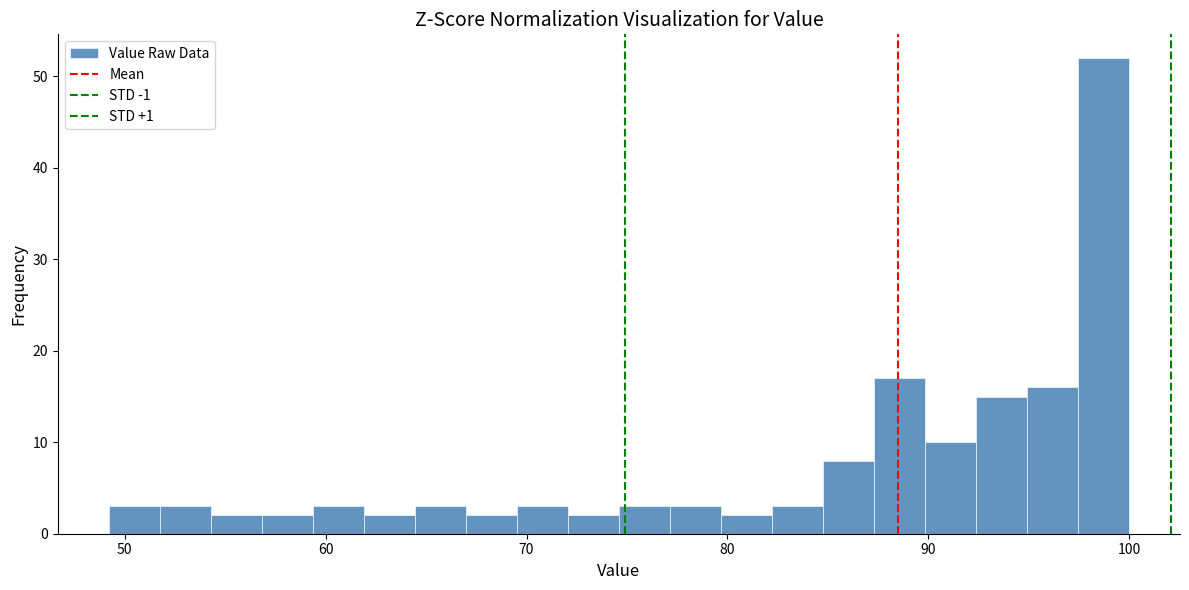

Read against the x-axis, roughly where is the centre of the tallest bar?

99